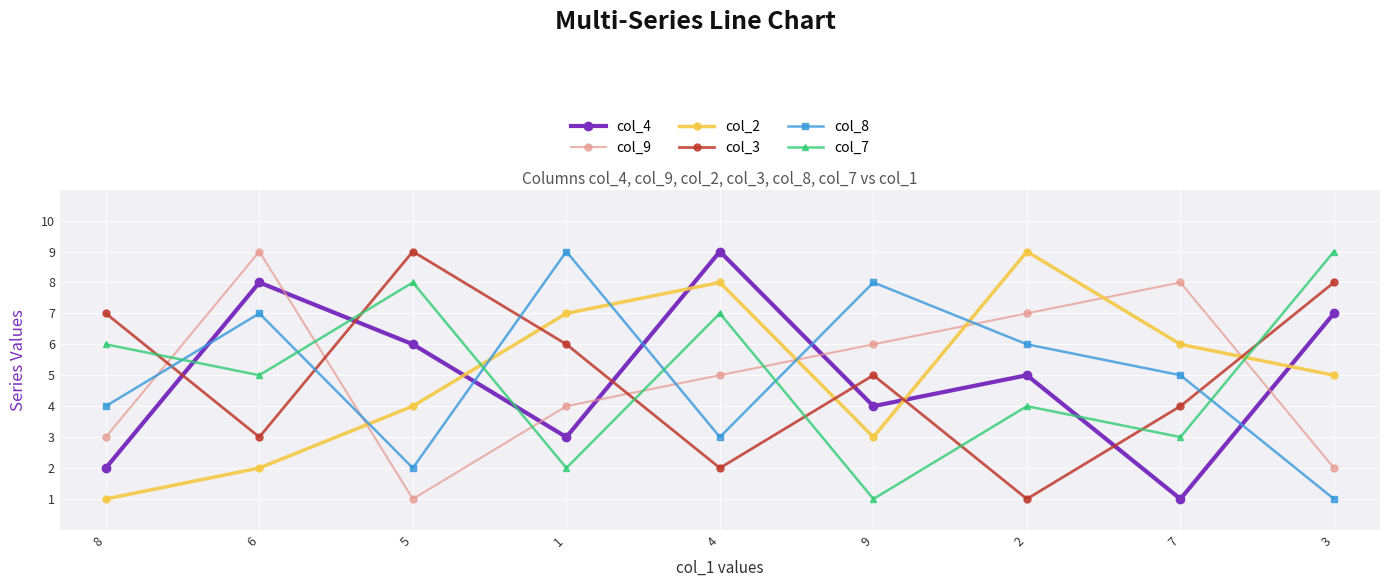

Is this an area chart (filled region under the line)?

No